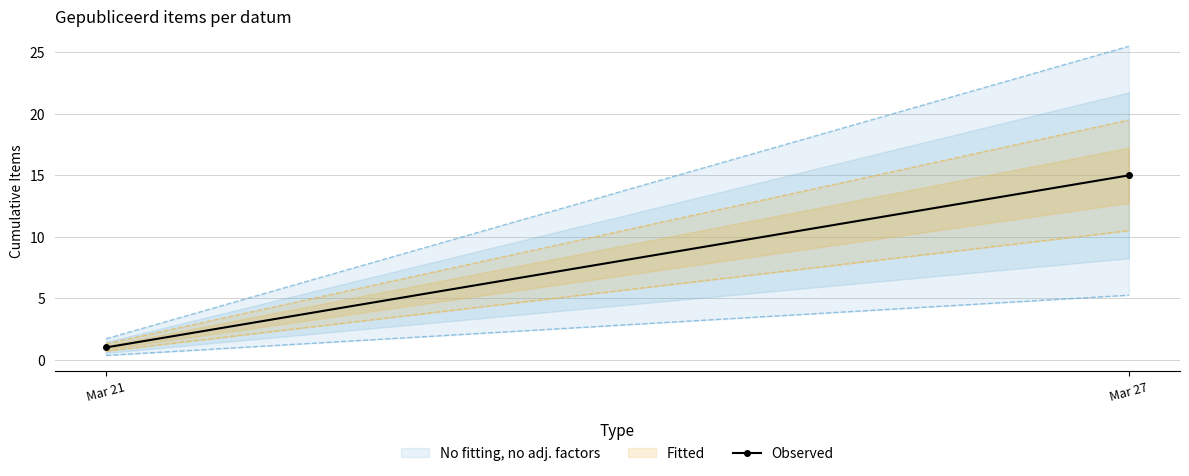

What is the maximum value shown in the chart?

15